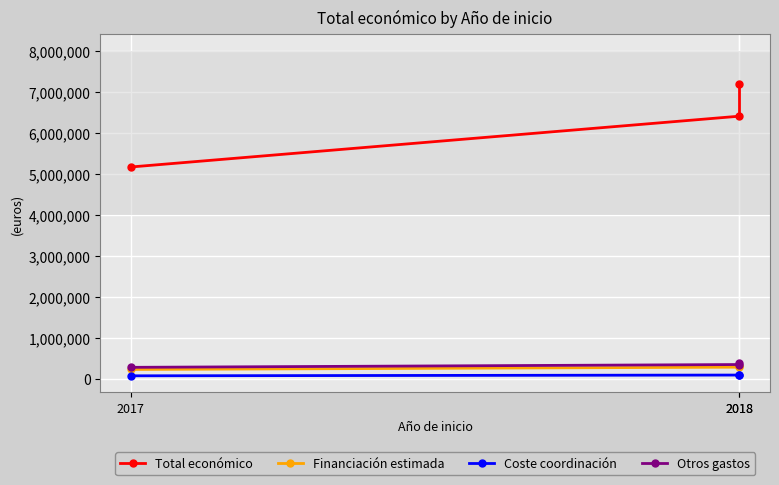

Count the number of data series in this chart.

4